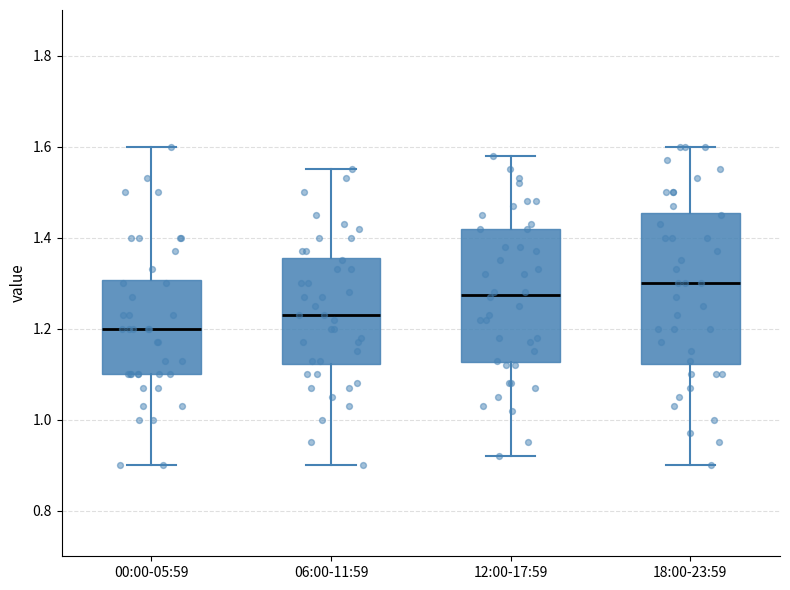

Reading left to right, read every box against the y-axis: the position of its median line, the range the box covers, and the ends of its whiskers. The values are not printed on the chart, so give them approximately, as read against the axis.

00:00-05:59: median 1.20, box 1.10 to 1.30, whiskers 0.90 to 1.60
06:00-11:59: median 1.24, box 1.12 to 1.36, whiskers 0.90 to 1.56
12:00-17:59: median 1.28, box 1.12 to 1.42, whiskers 0.92 to 1.58
18:00-23:59: median 1.30, box 1.12 to 1.46, whiskers 0.90 to 1.60